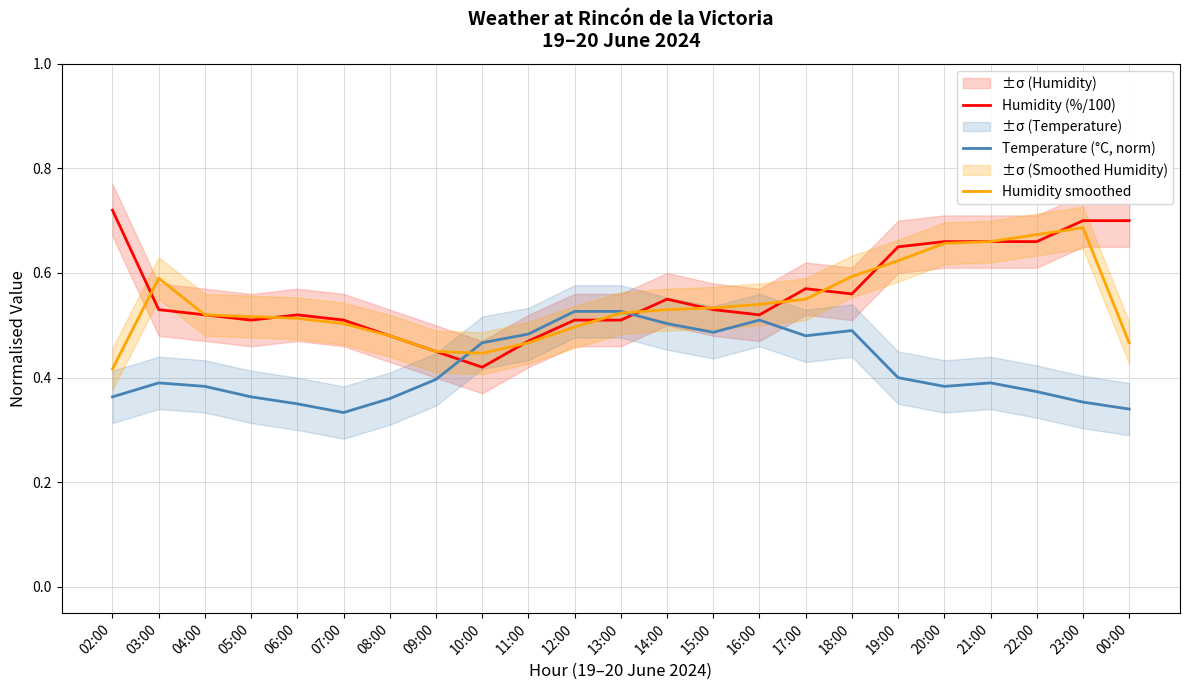

Reading right to left, transcribe all the data shown in this chart.

Humidity (%/100): 00:00=0.7	23:00=0.7	22:00=0.7	21:00=0.7	20:00=0.7	19:00=0.7	18:00=0.6	17:00=0.6	16:00=0.5	15:00=0.5	14:00=0.6	13:00=0.5	12:00=0.5	11:00=0.5	10:00=0.4	09:00=0.5	08:00=0.5	07:00=0.5	06:00=0.5	05:00=0.5	04:00=0.5	03:00=0.5	02:00=0.7
Temperature (°C, norm): 00:00=0.3	23:00=0.4	22:00=0.4	21:00=0.4	20:00=0.4	19:00=0.4	18:00=0.5	17:00=0.5	16:00=0.5	15:00=0.5	14:00=0.5	13:00=0.5	12:00=0.5	11:00=0.5	10:00=0.5	09:00=0.4	08:00=0.4	07:00=0.3	06:00=0.3	05:00=0.4	04:00=0.4	03:00=0.4	02:00=0.4
Humidity smoothed: 00:00=0.5	23:00=0.7	22:00=0.7	21:00=0.7	20:00=0.7	19:00=0.6	18:00=0.6	17:00=0.5	16:00=0.5	15:00=0.5	14:00=0.5	13:00=0.5	12:00=0.5	11:00=0.5	10:00=0.4	09:00=0.4	08:00=0.5	07:00=0.5	06:00=0.5	05:00=0.5	04:00=0.5	03:00=0.6	02:00=0.4